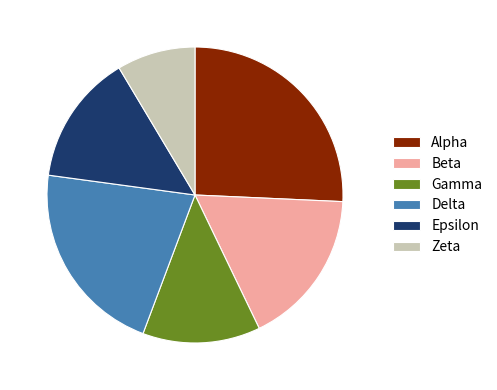

Combined, do Zeta and Gamma account for over 50%?

No